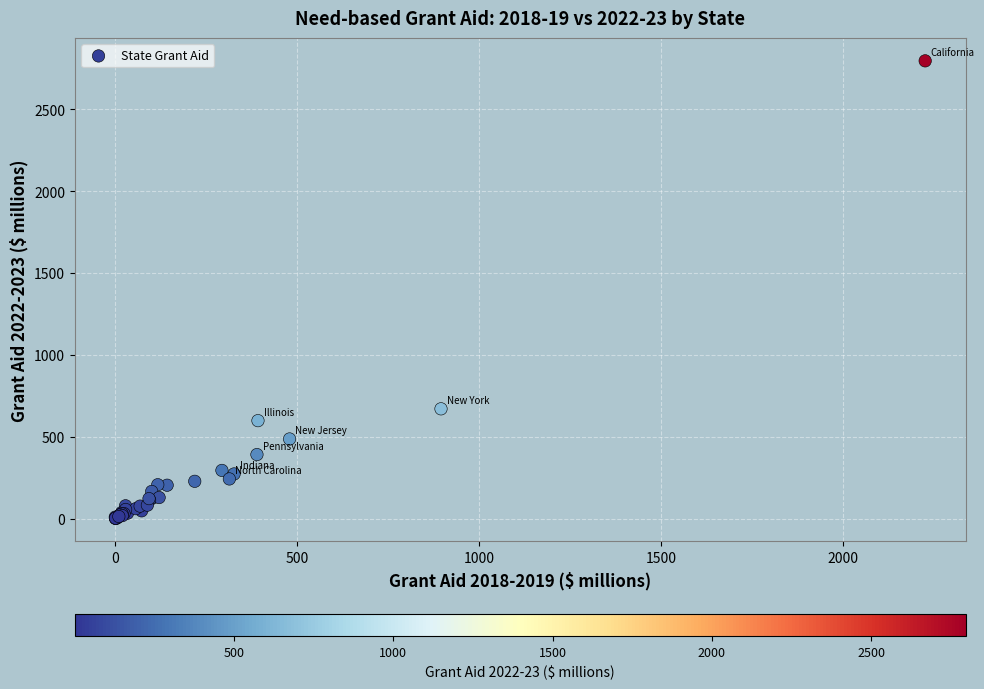

What Y value in the scatter plot is closest to 1398?

670.3